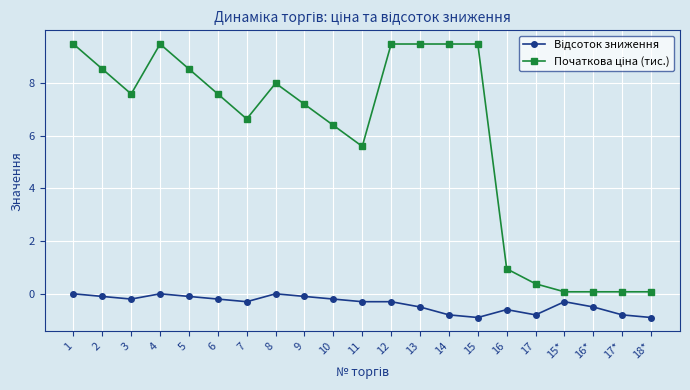

How many lines are shown in the chart?

2